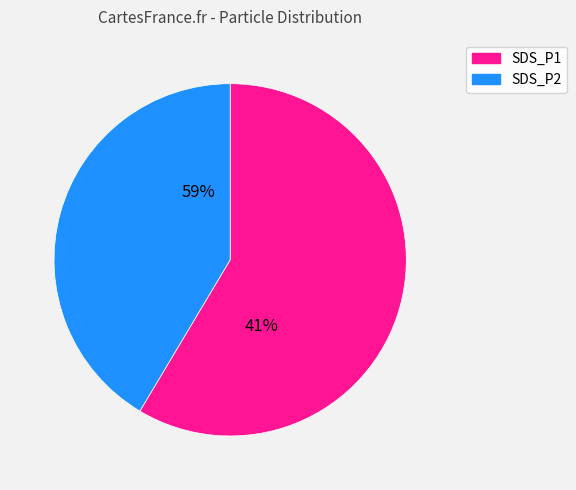

Is SDS_P2 the majority of the pie?

No